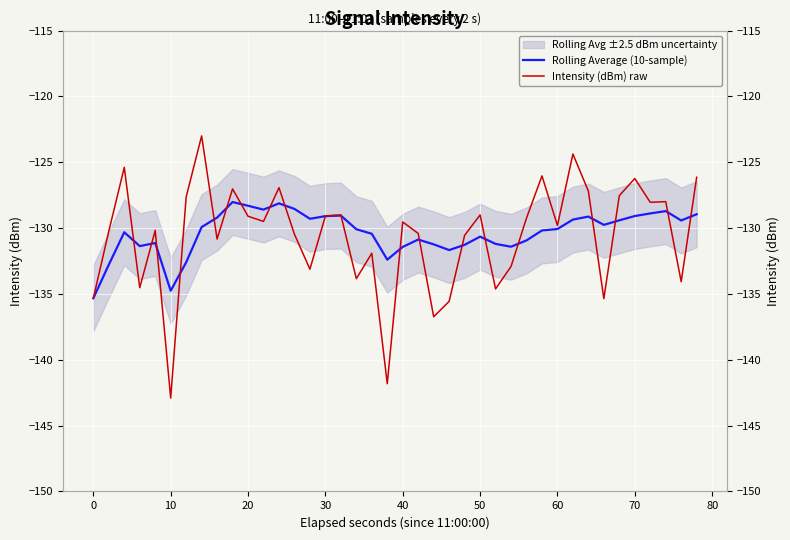

How many values in the Intensity (dBm) raw series exceed -129?

13